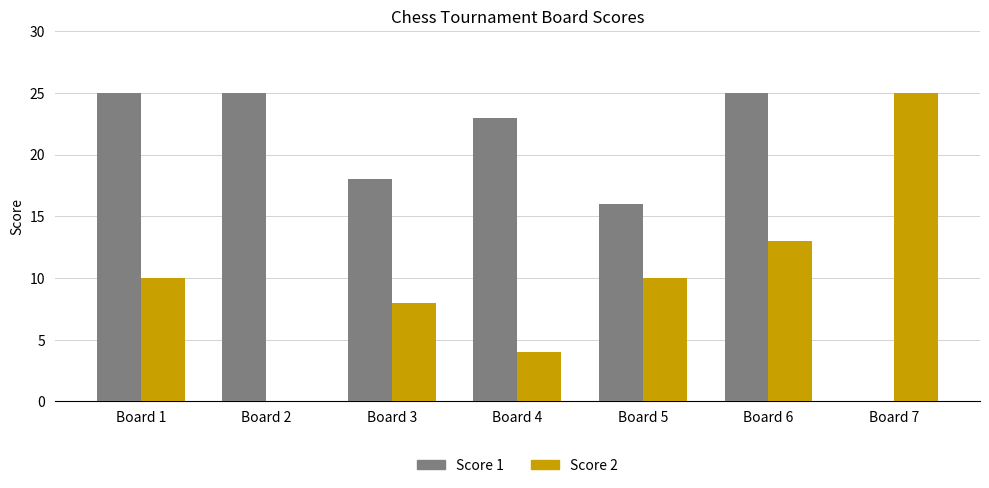

What is the sum of all Score 2 values?

70